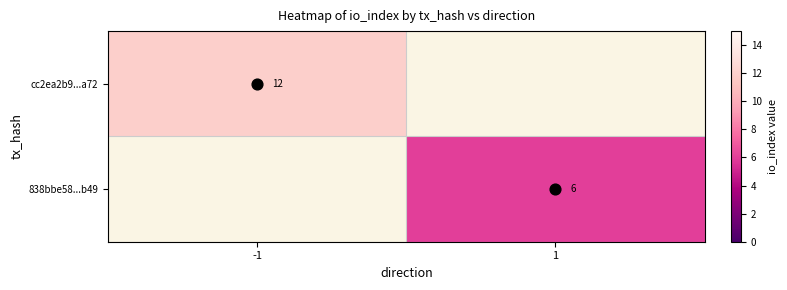

How many categories are shown in the chart?

2